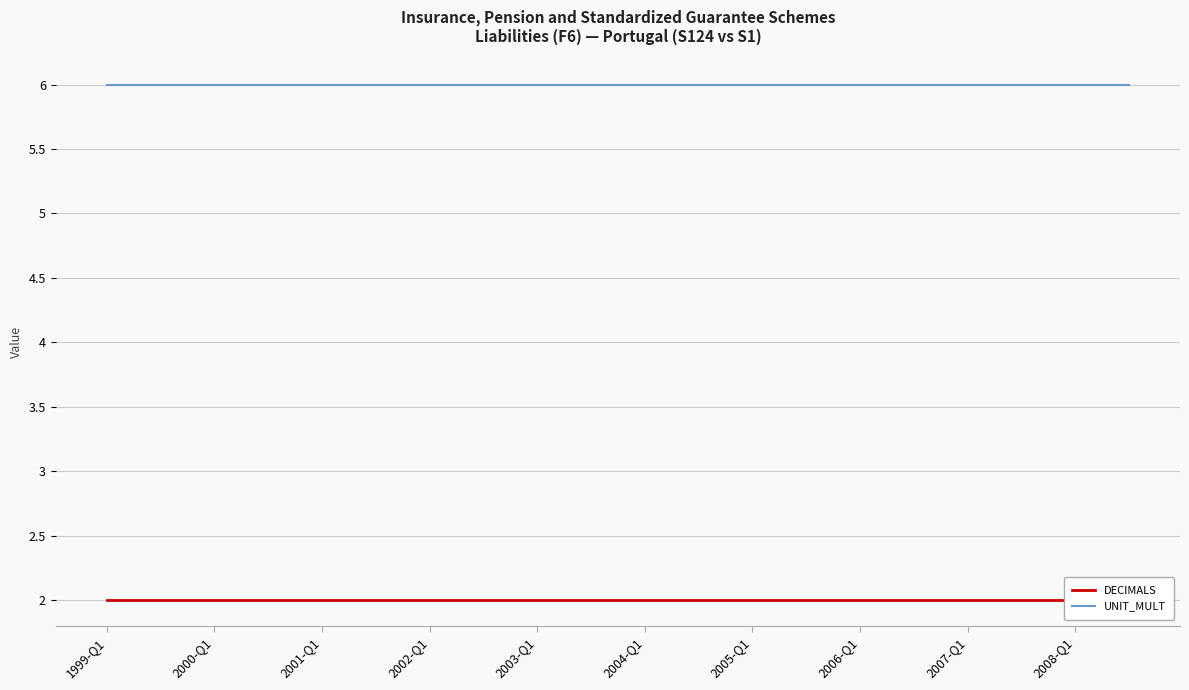

What are all the series names shown in the legend?

DECIMALS, UNIT_MULT